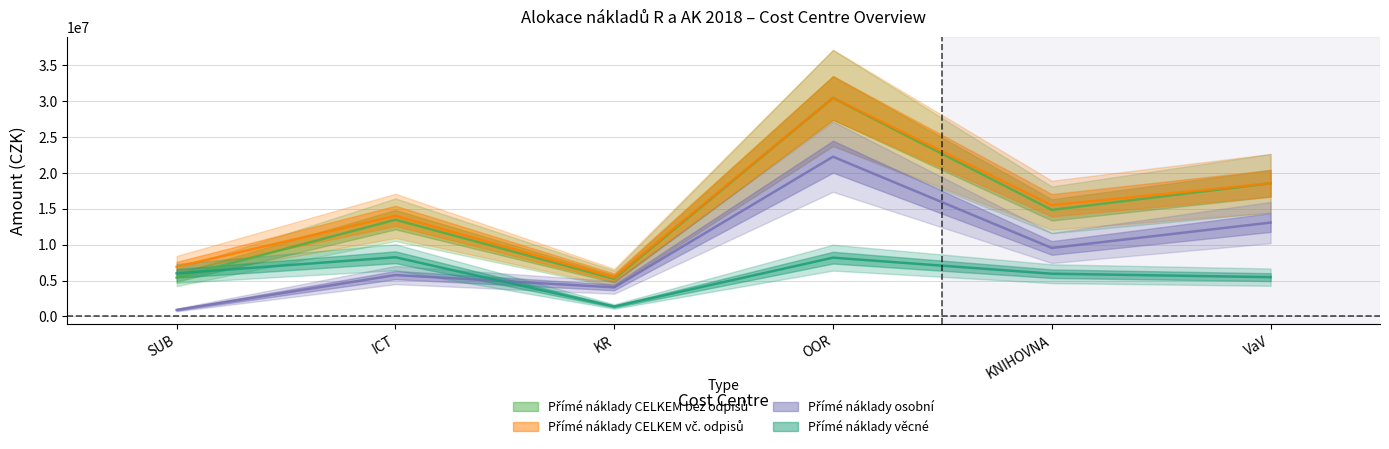

At how many categories does at least one series exceed 21301013?

1